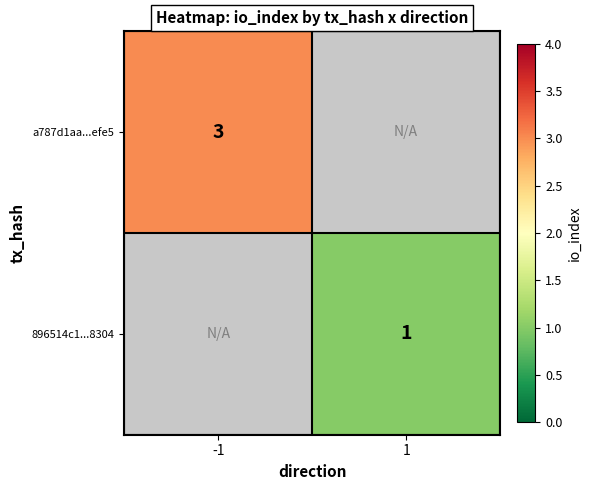

The 896514c1...8304 series shows 2 at 1. True or false?

False